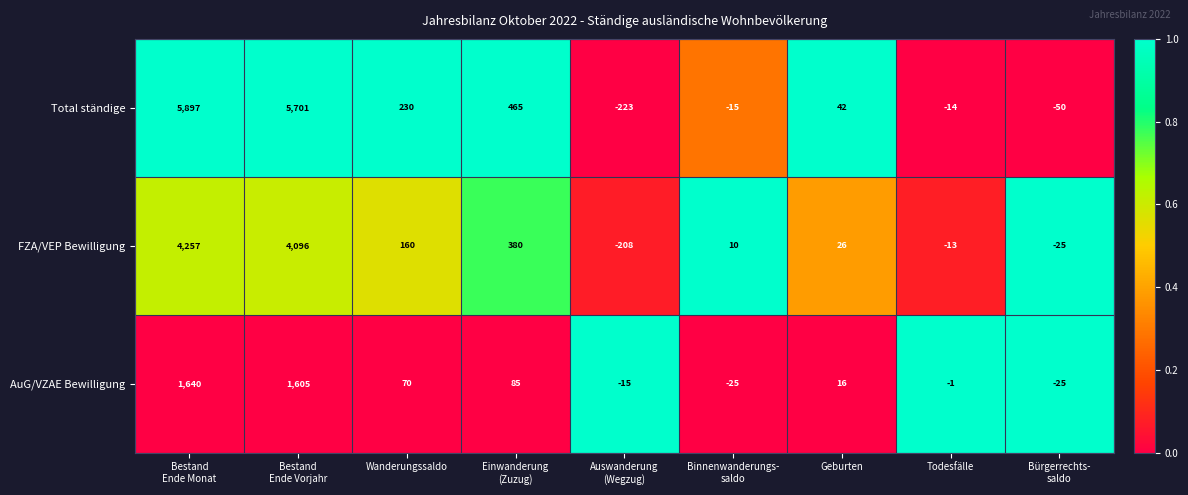

How many data points does each series have?

9